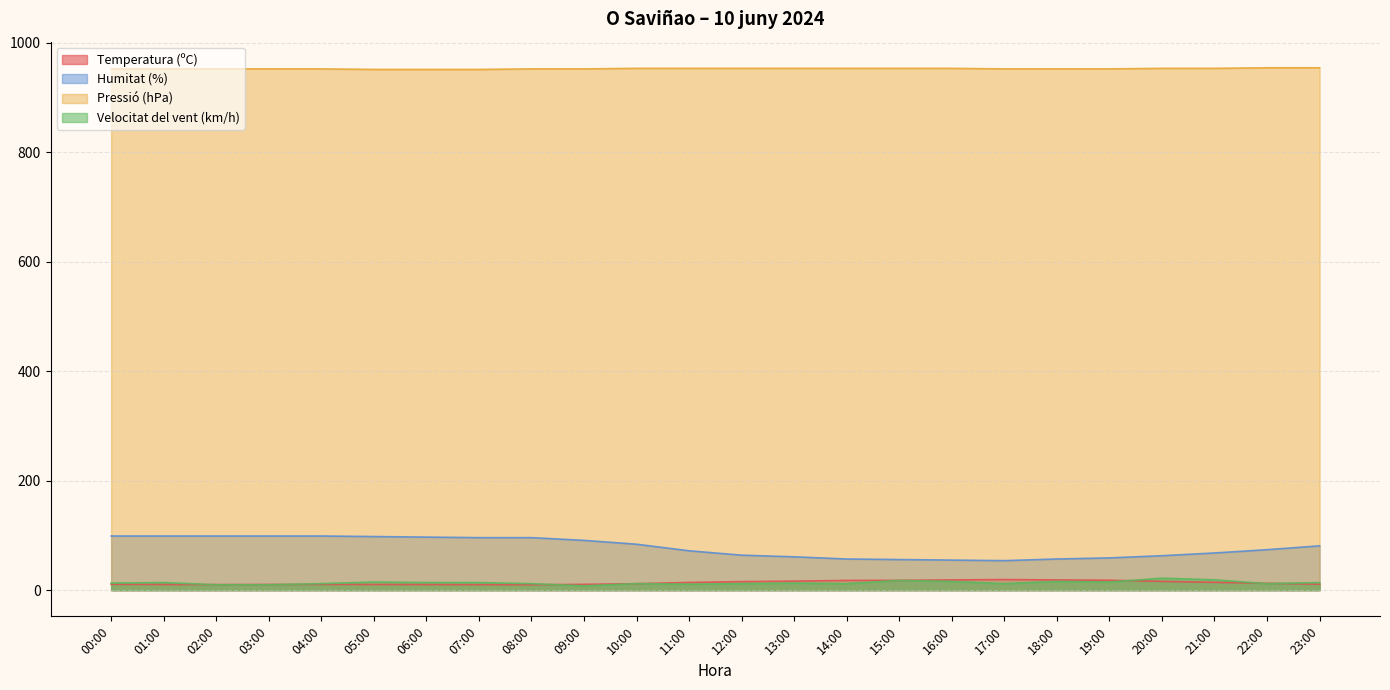

Which series has the largest total across all categories?

Pressió (hPa)